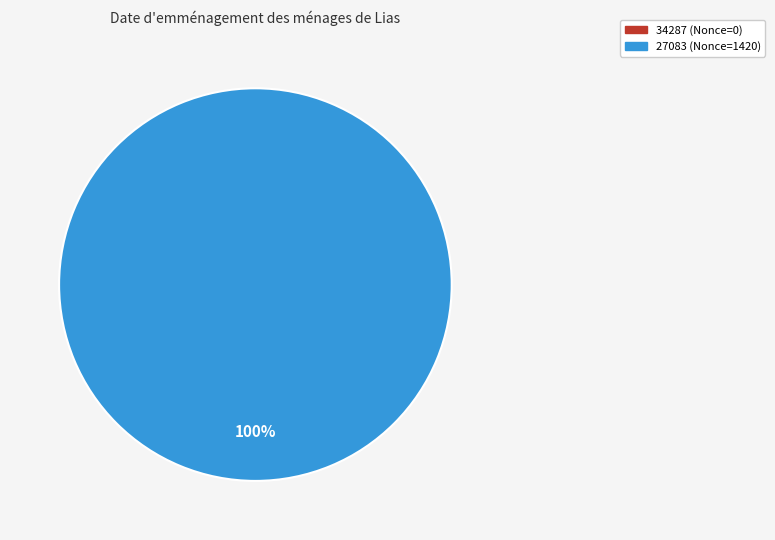

Rank the categories by value from highest to lowest.

27083, 34287